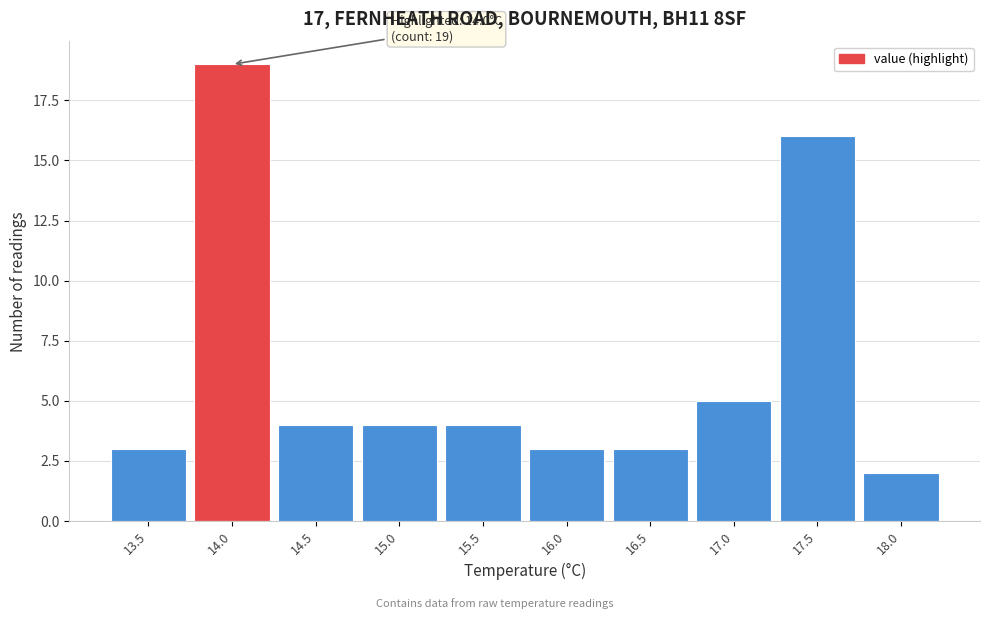

Reading left to right, what are all the values shown in this chart?

13.5=3	14.0=19	14.5=4	15.0=4	15.5=4	16.0=3	16.5=3	17.0=5	17.5=16	18.0=2